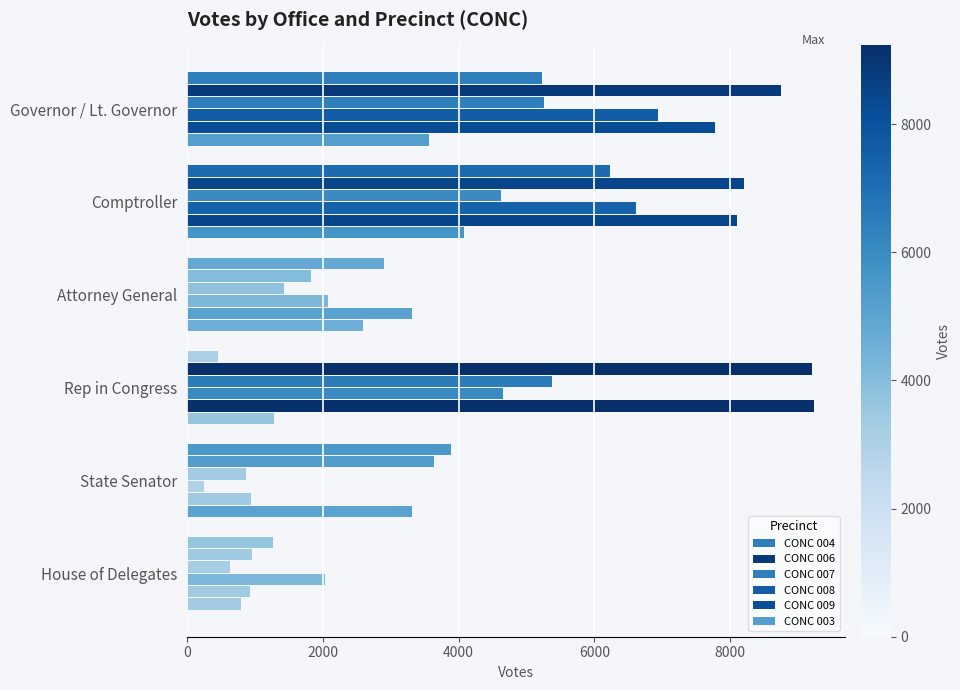

How many distinct data groups are displayed?

6